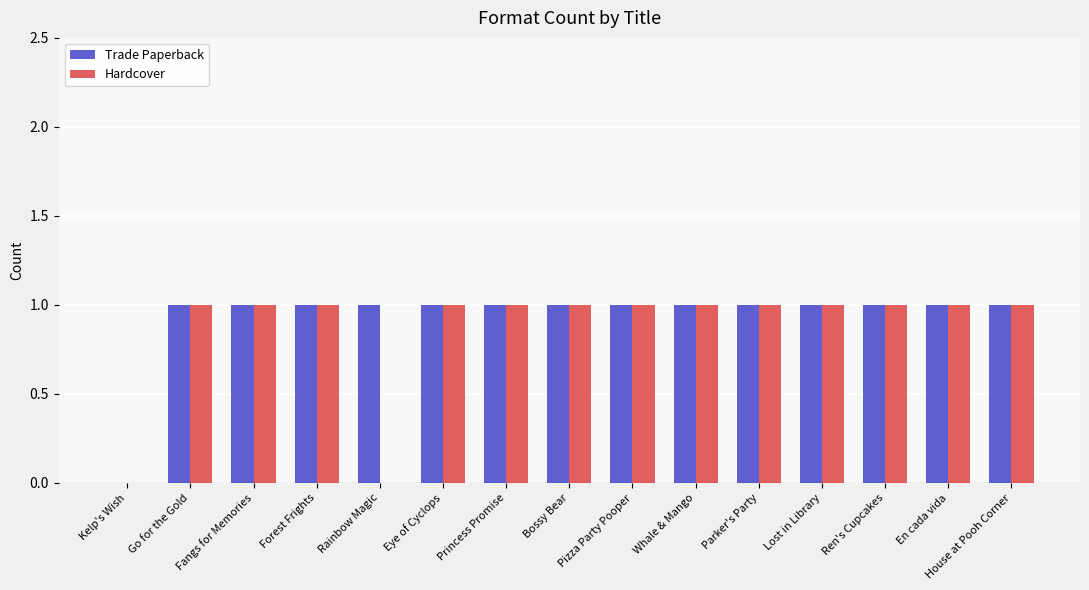

What is the sum of all Hardcover values?

13